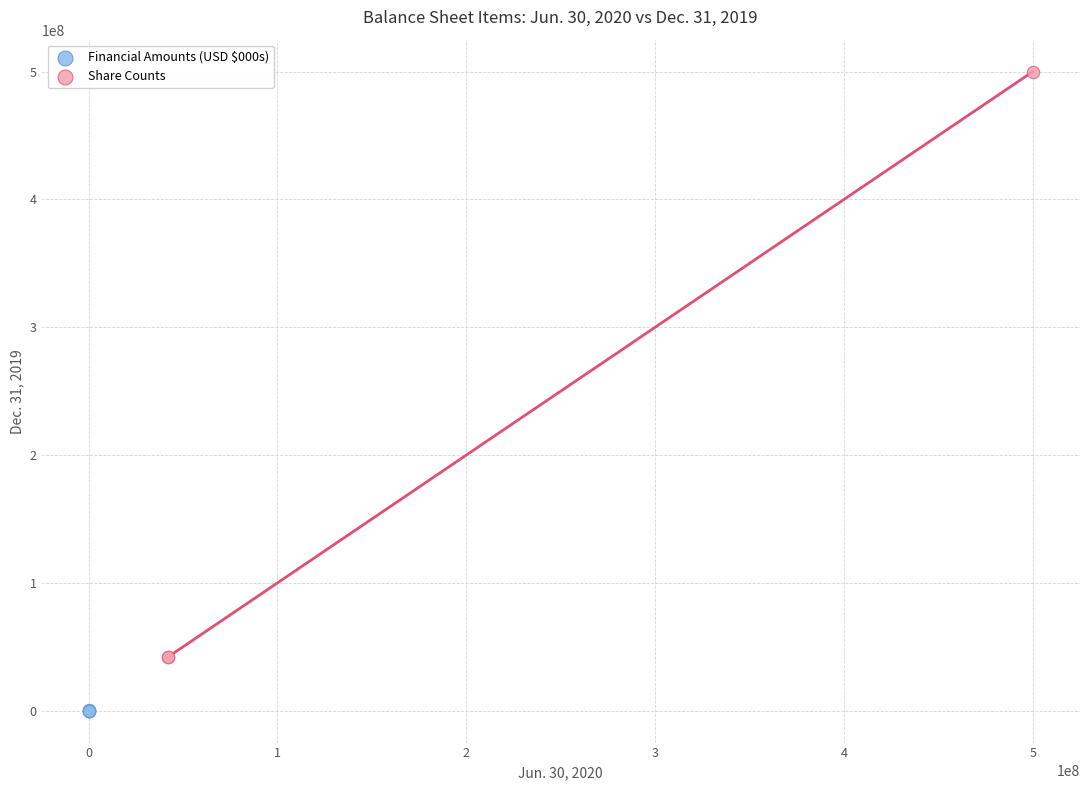

Which series contains the lowest Y value?

Financial Amounts (USD $000s)